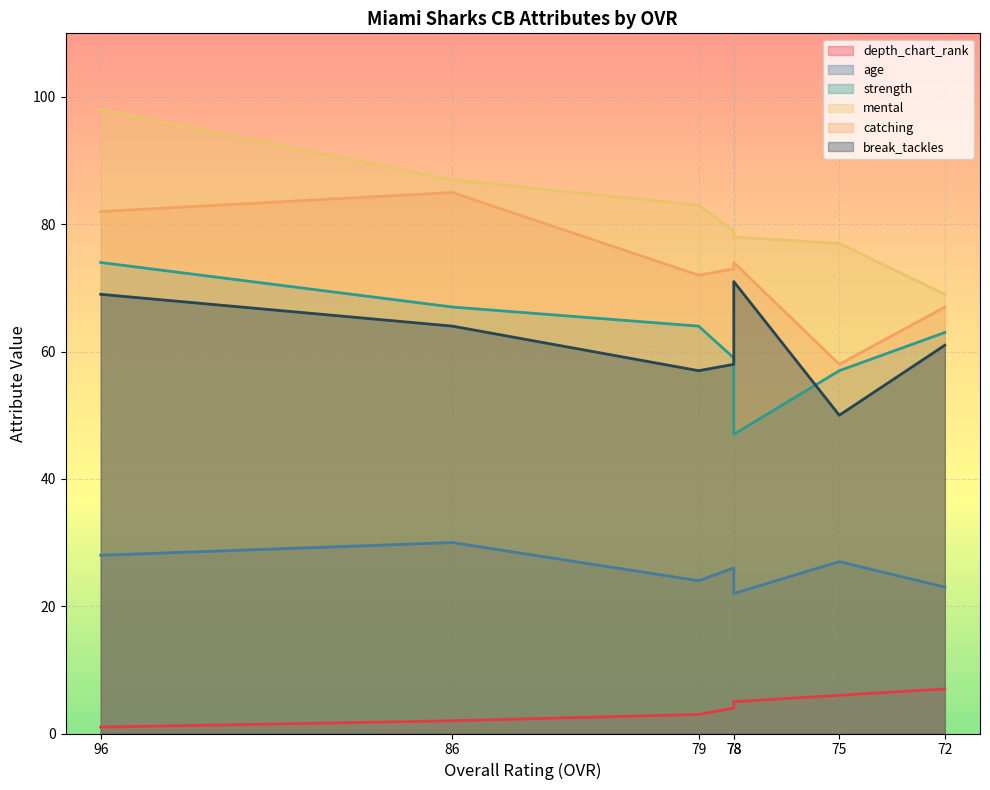

What is the value of the age point at the 2nd from the left?

30